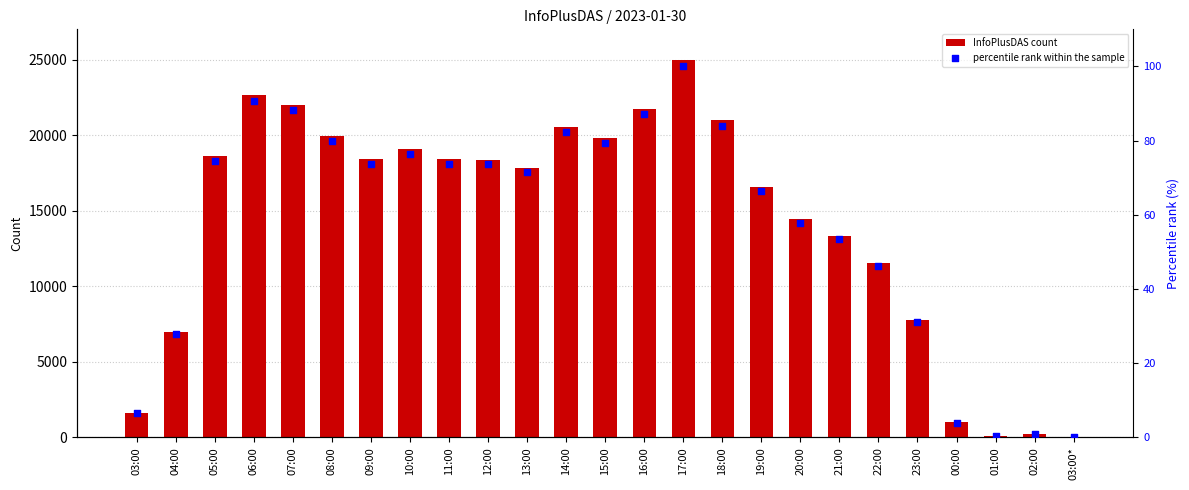

Is the value of InfoPlusDAS count at 13:00 greater than the value of percentile rank within the sample at 18:00?

Yes